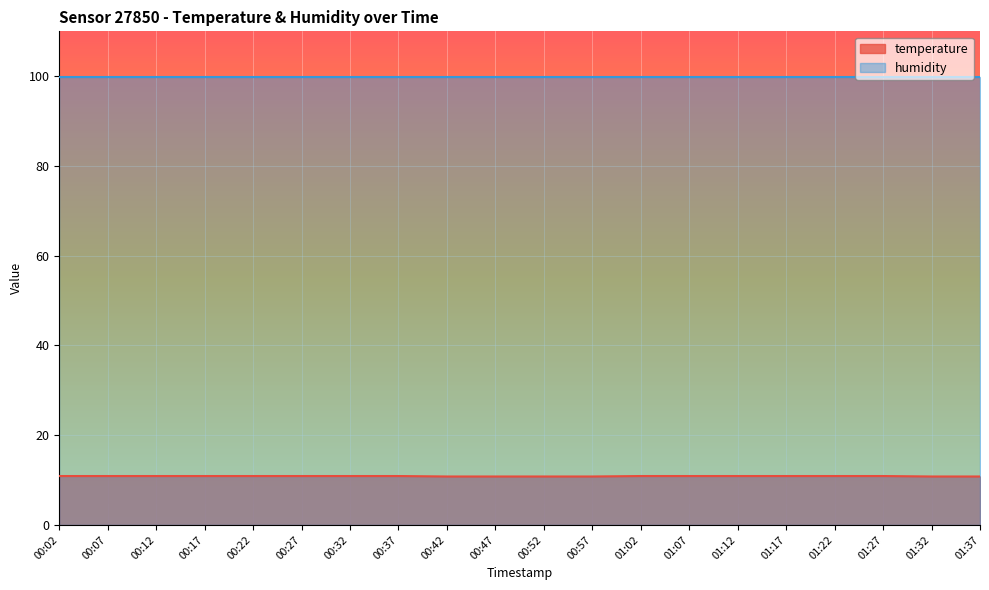

What is the label of the 2nd point from the right?

01:32